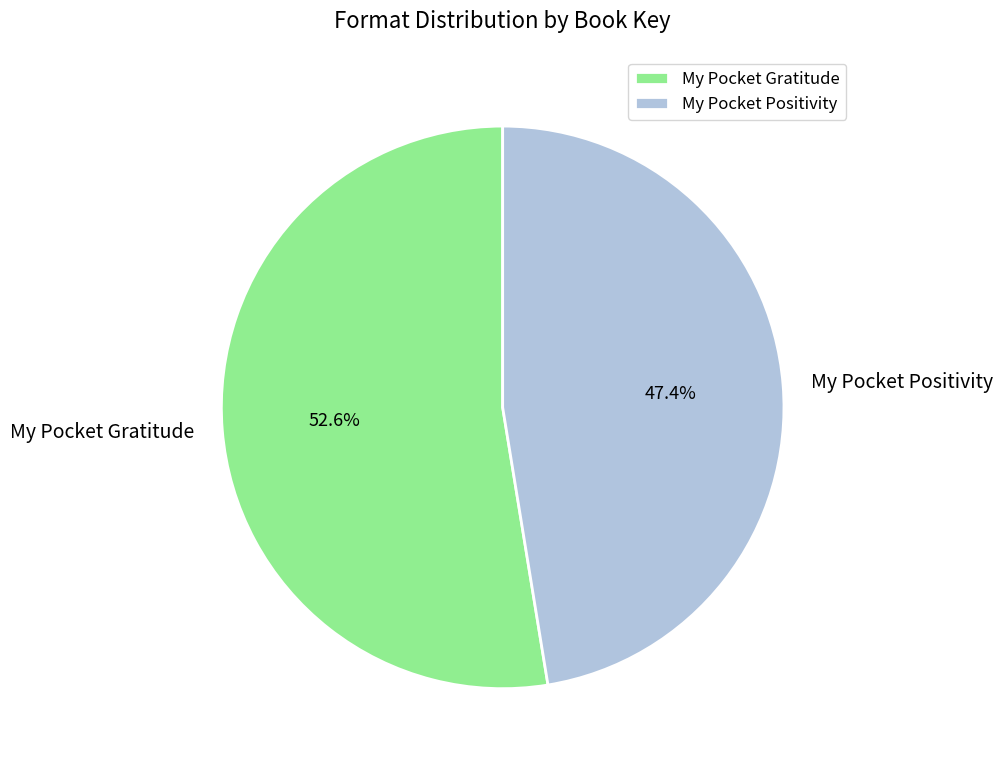

How many slices are in this pie chart?

2